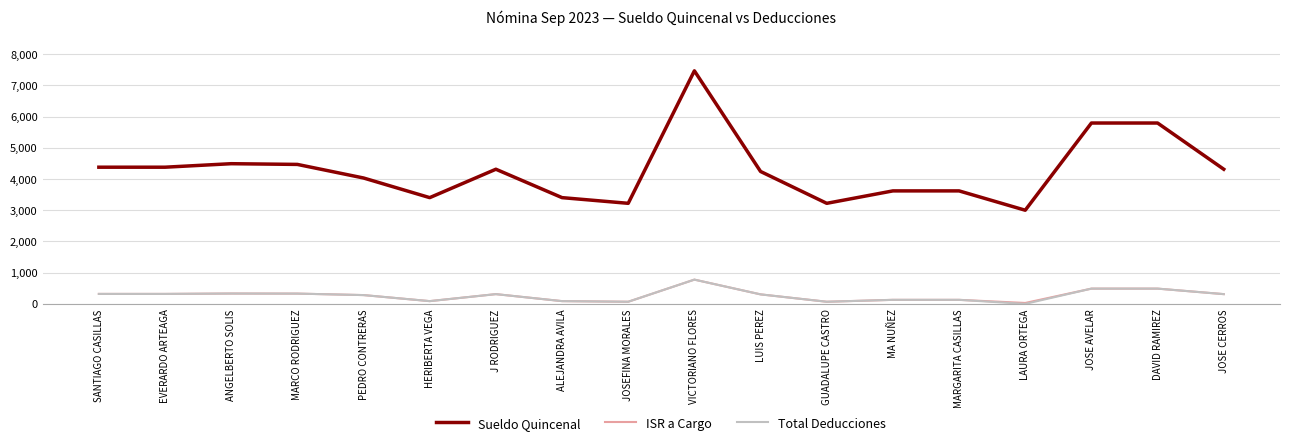

Is the value of Sueldo Quincenal at JOSEFINA MORALES greater than the value of ISR a Cargo at DAVID RAMIREZ?

Yes